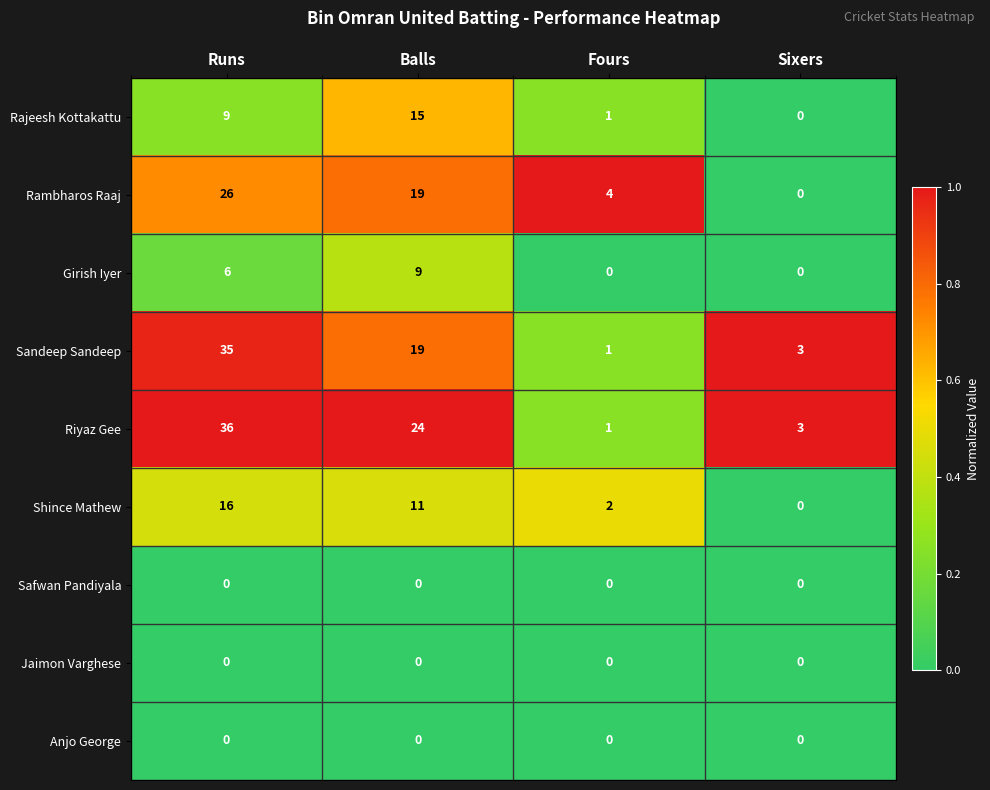

The value of Riyaz Gee at Sixers is 4. True or false?

False